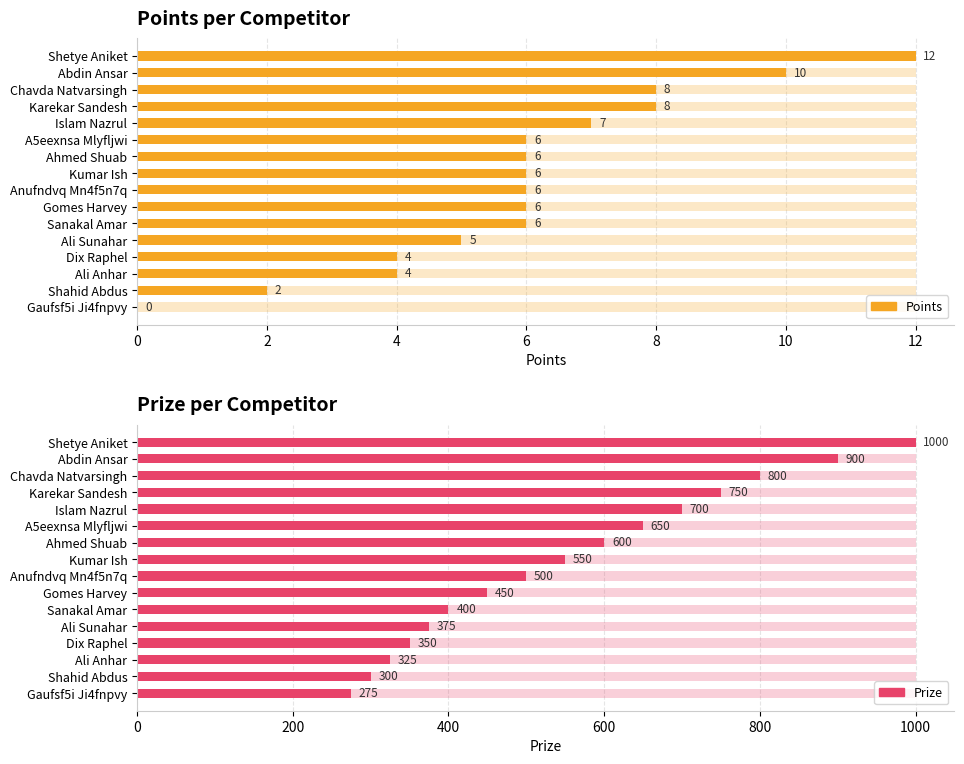

Which has a higher value, A5eexnsa Mlyfljwi or Anufndvq Mn4f5n7q?

A5eexnsa Mlyfljwi